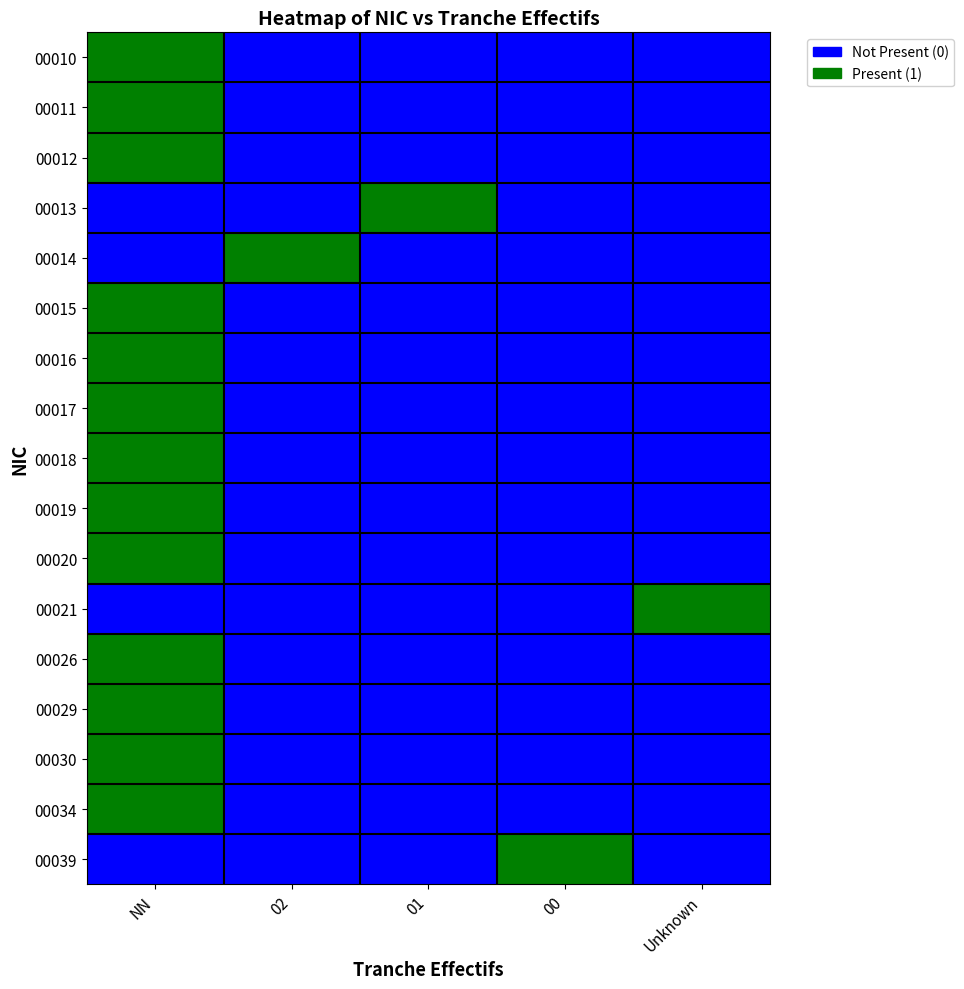

Reading left to right, extract all data points from this chart.

00010: NN=1	02=0	01=0	00=0	Unknown=0
00011: NN=1	02=0	01=0	00=0	Unknown=0
00012: NN=1	02=0	01=0	00=0	Unknown=0
00013: NN=0	02=0	01=1	00=0	Unknown=0
00014: NN=0	02=1	01=0	00=0	Unknown=0
00015: NN=1	02=0	01=0	00=0	Unknown=0
00016: NN=1	02=0	01=0	00=0	Unknown=0
00017: NN=1	02=0	01=0	00=0	Unknown=0
00018: NN=1	02=0	01=0	00=0	Unknown=0
00019: NN=1	02=0	01=0	00=0	Unknown=0
00020: NN=1	02=0	01=0	00=0	Unknown=0
00021: NN=0	02=0	01=0	00=0	Unknown=1
00026: NN=1	02=0	01=0	00=0	Unknown=0
00029: NN=1	02=0	01=0	00=0	Unknown=0
00030: NN=1	02=0	01=0	00=0	Unknown=0
00034: NN=1	02=0	01=0	00=0	Unknown=0
00039: NN=0	02=0	01=0	00=1	Unknown=0